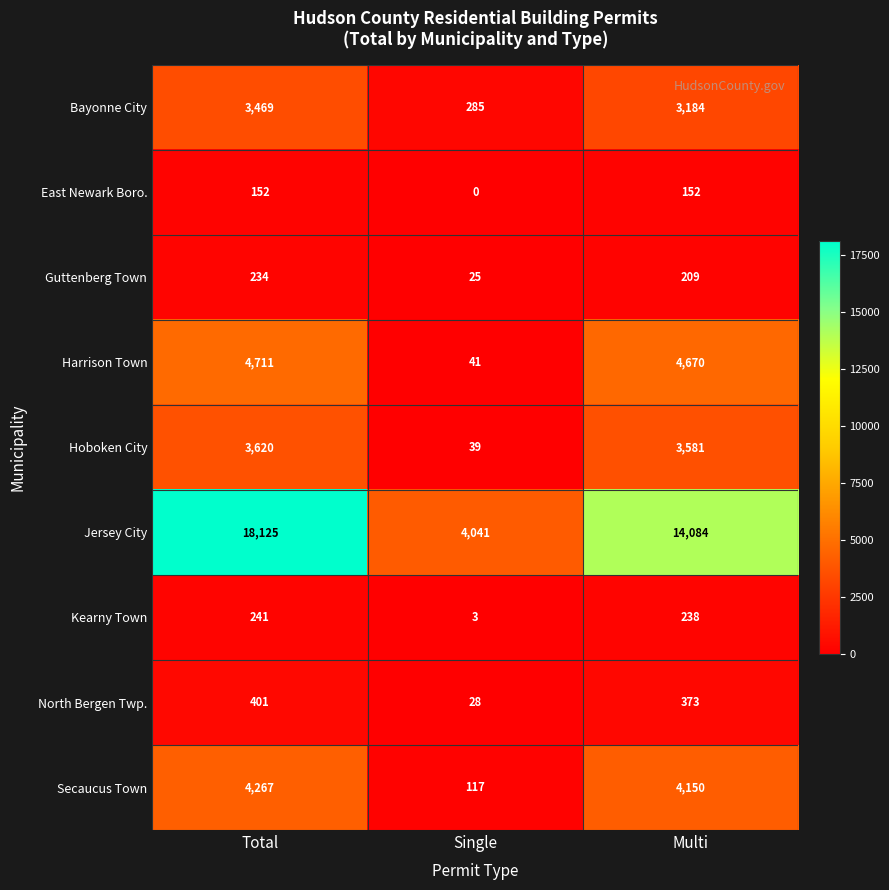

What is the sum of all North Bergen Twp. values?

802